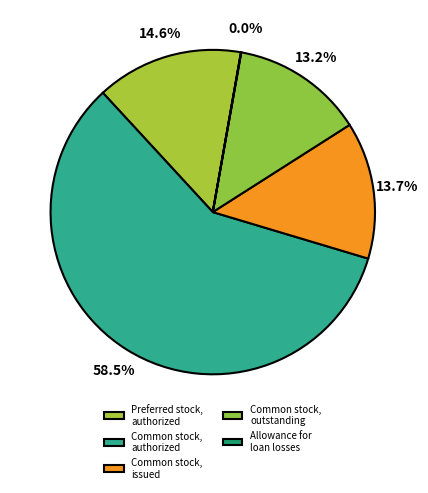

How many segments does this pie chart have?

5